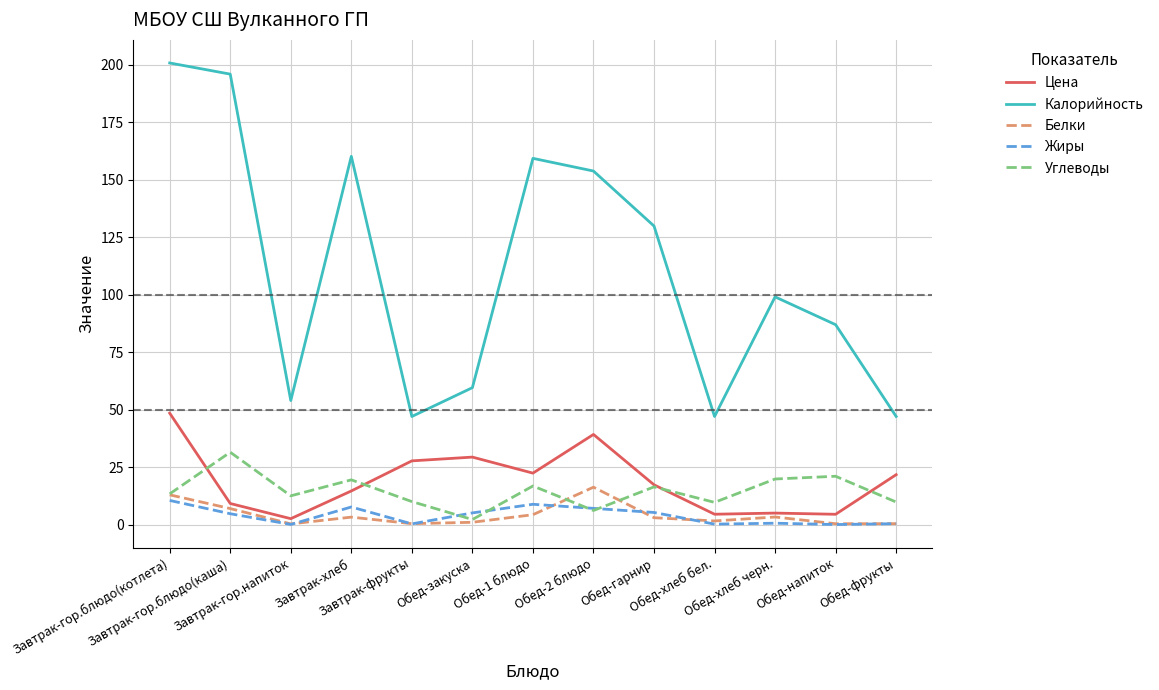

What is the approximate value of Углеводы at Завтрак-фрукты?

10.0